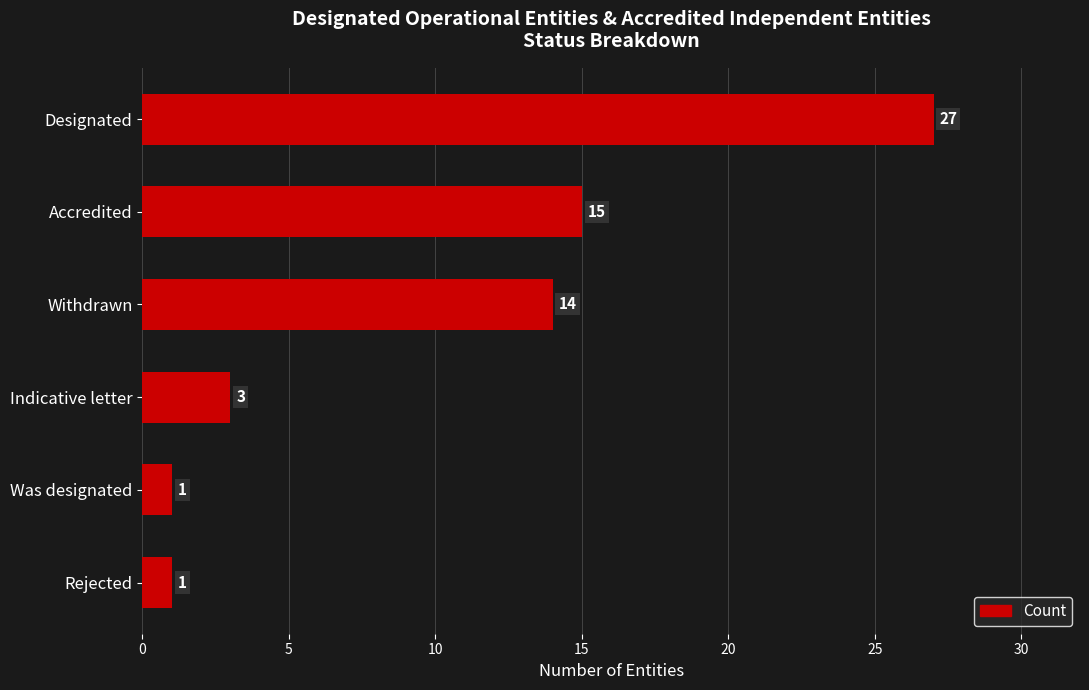

Which label corresponds to the largest value in the chart?

Designated